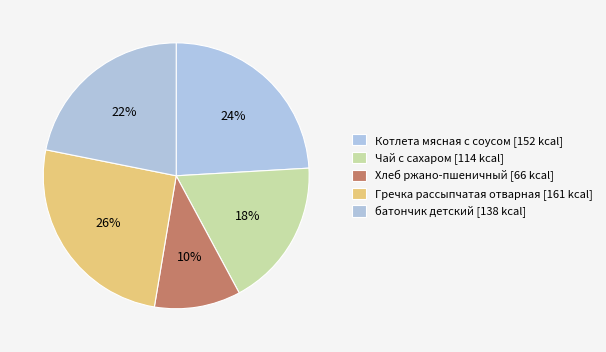

Count the number of slices in the pie.

5